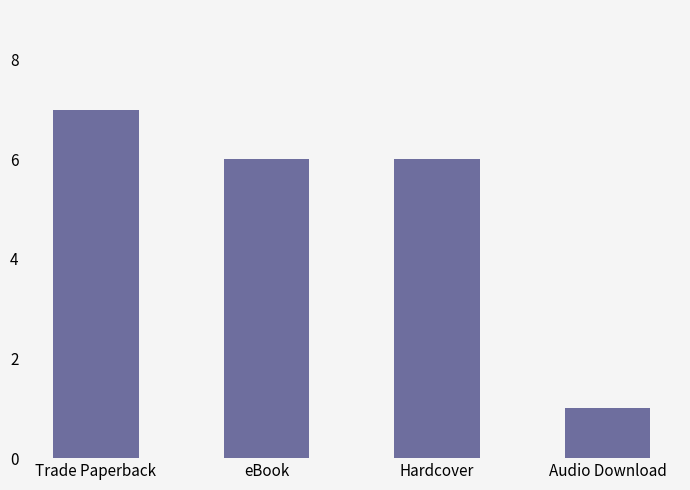

What is the sum of the values at eBook and Audio Download?

7